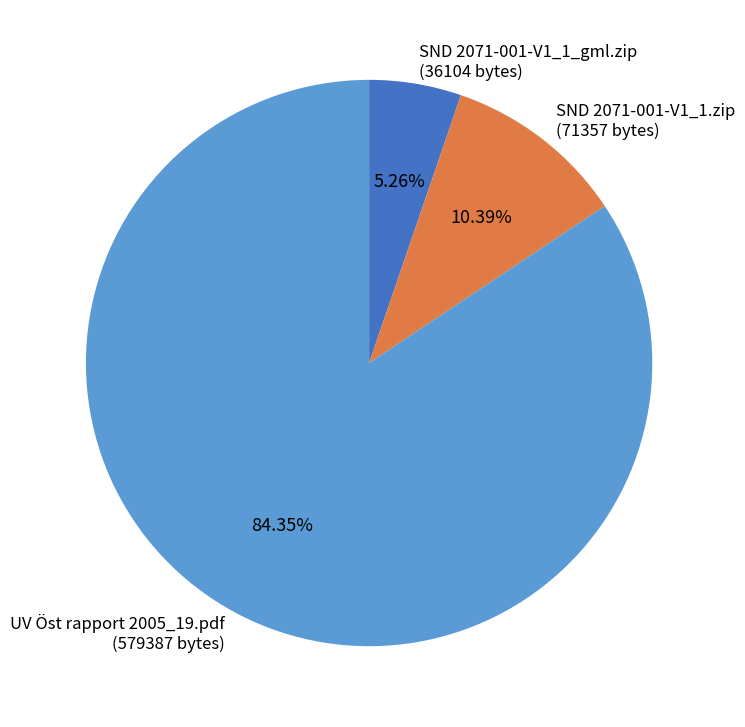

To the nearest percent, what is the average slice percentage?

33%